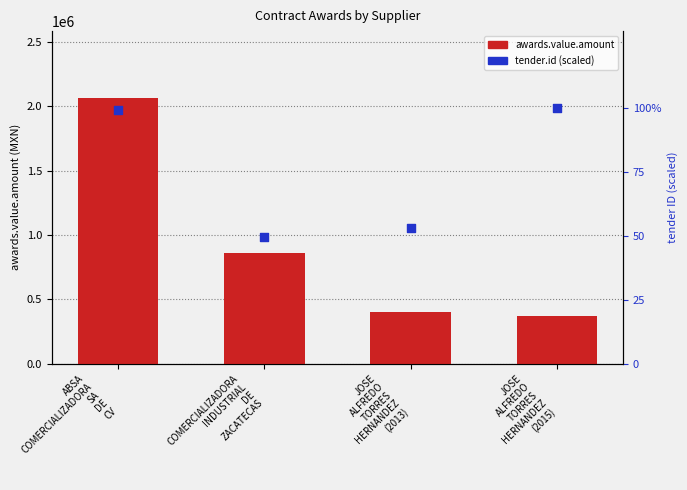

Is the value of awards.value.amount at COMERCIALIZADORA
INDUSTRIAL
DE
ZACATECAS greater than the value of tender.id (scaled) at JOSE
ALFREDO
TORRES
HERNANDEZ
(2015)?

Yes